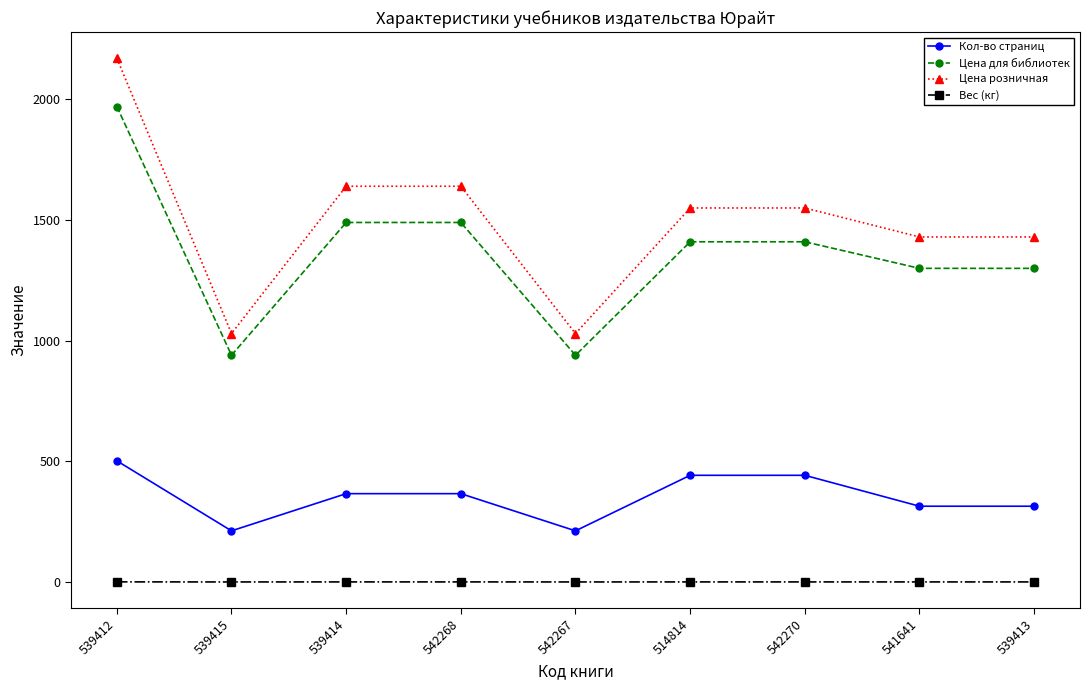

What is the average value of the Цена розничная series?

1495.7